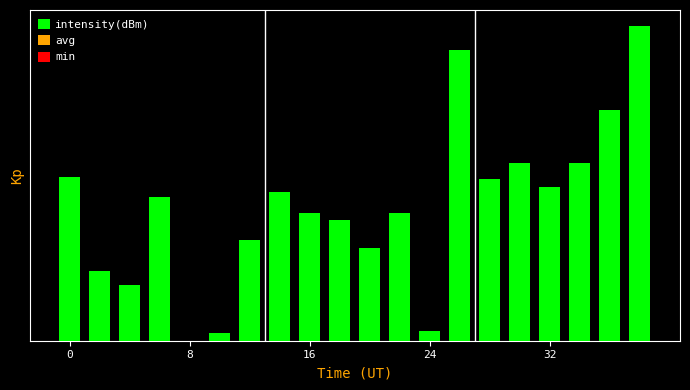

How many series are shown in this chart?

1